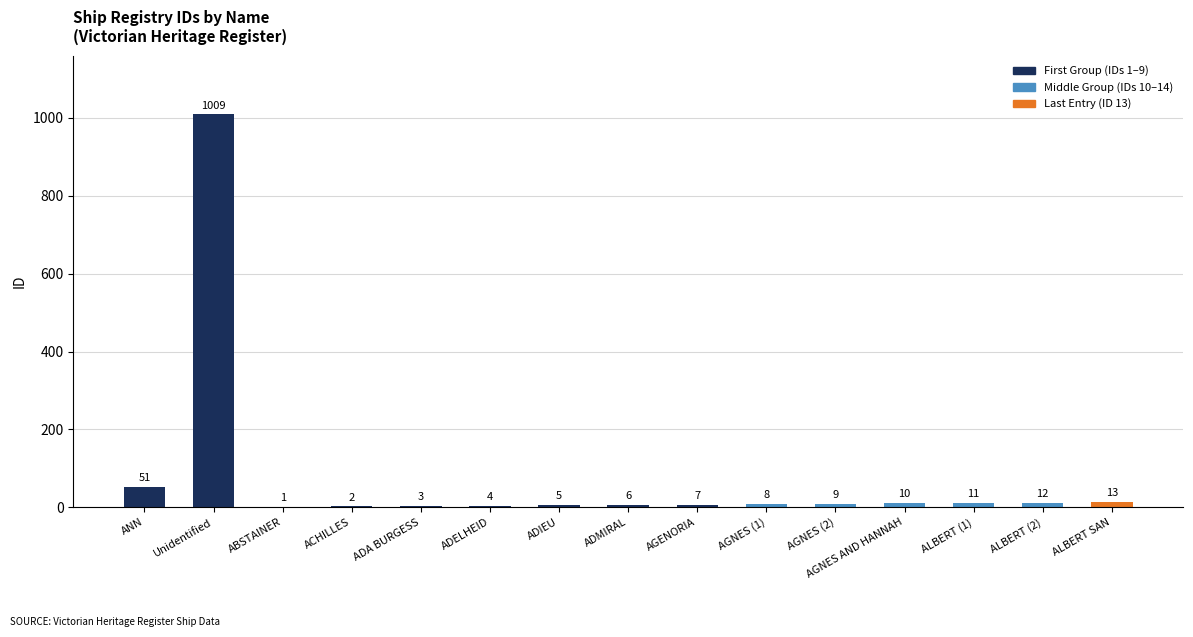

Which label corresponds to the largest value in the chart?

Unidentified